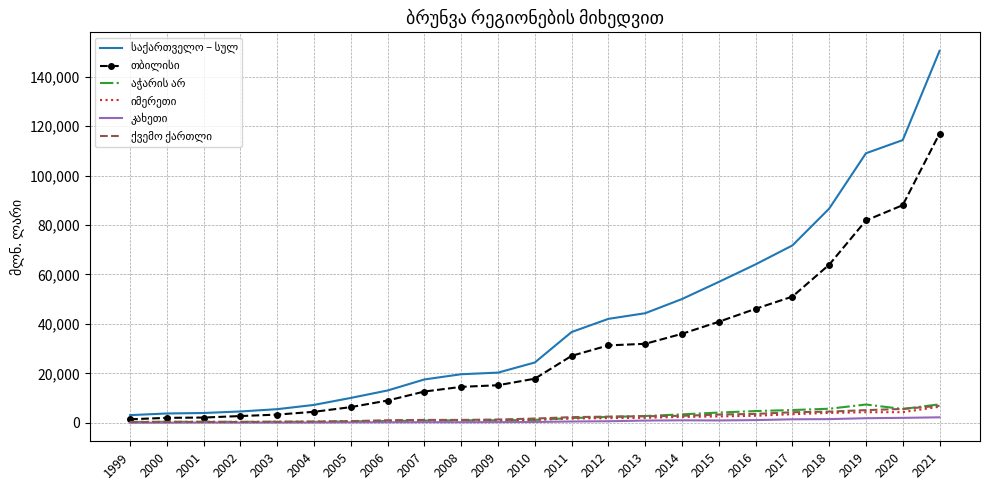

What is the greatest value displayed?

150414.9